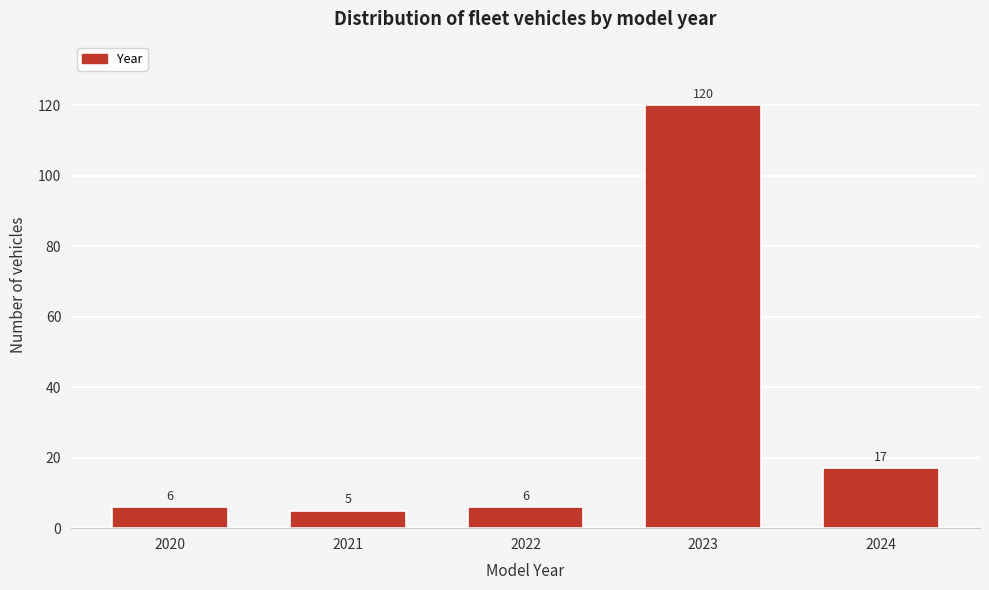

Reading left to right, extract all data points from this chart.

2020=6	2021=5	2022=6	2023=120	2024=17